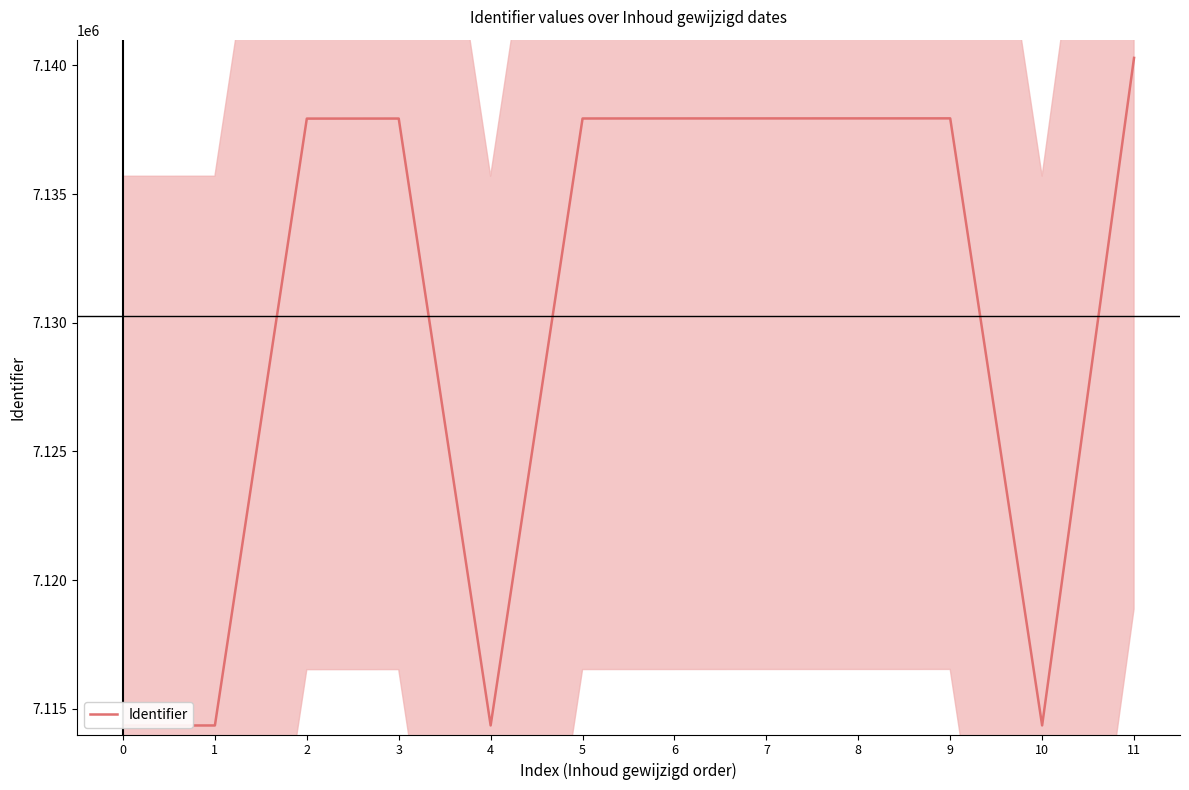

What is the difference between the second highest and minimum values?

23592